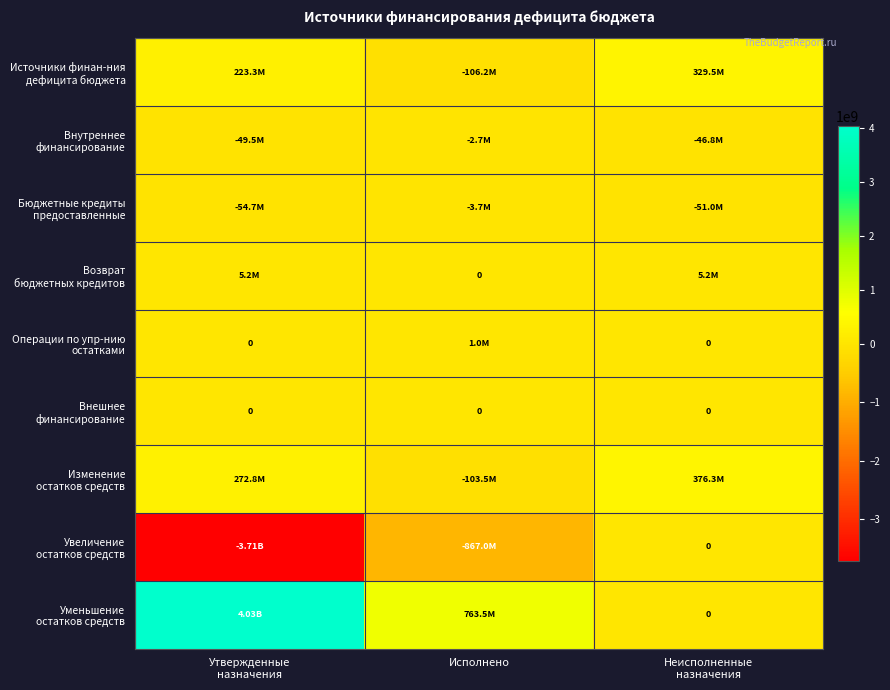

What is the average value of the Увеличение остатков средств series?

-1526740871.2